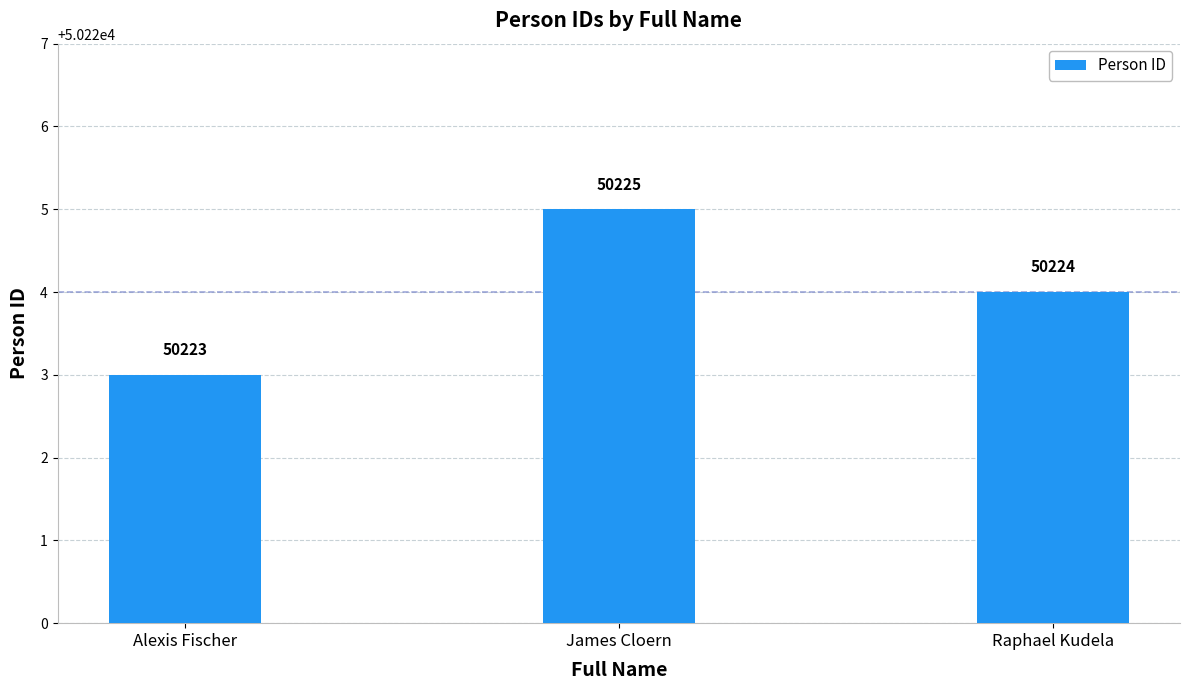

Is it true that the value at Alexis Fischer is 50223?

True